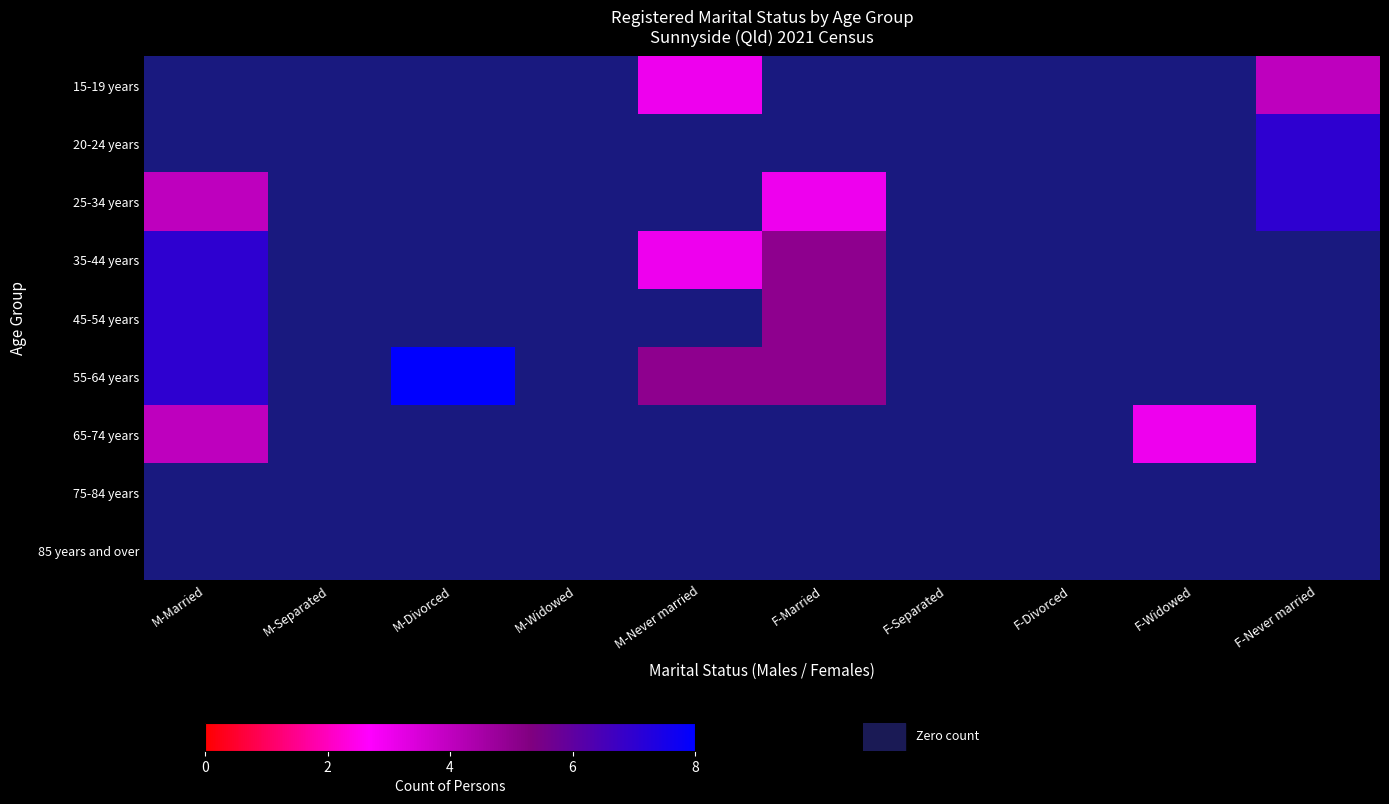

Rank the series by their maximum value, from highest to lowest.

55-64 years, 20-24 years, 25-34 years, 35-44 years, 45-54 years, 15-19 years, 65-74 years, 75-84 years, 85 years and over